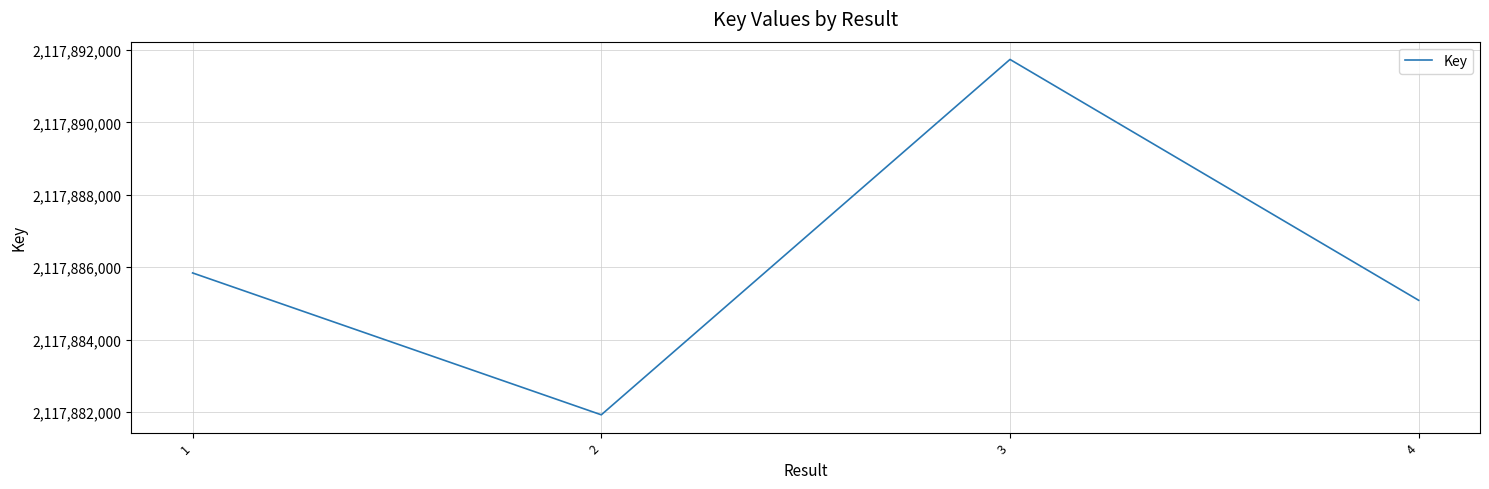

True or false: the data has more than 2 interior local peaks.

False